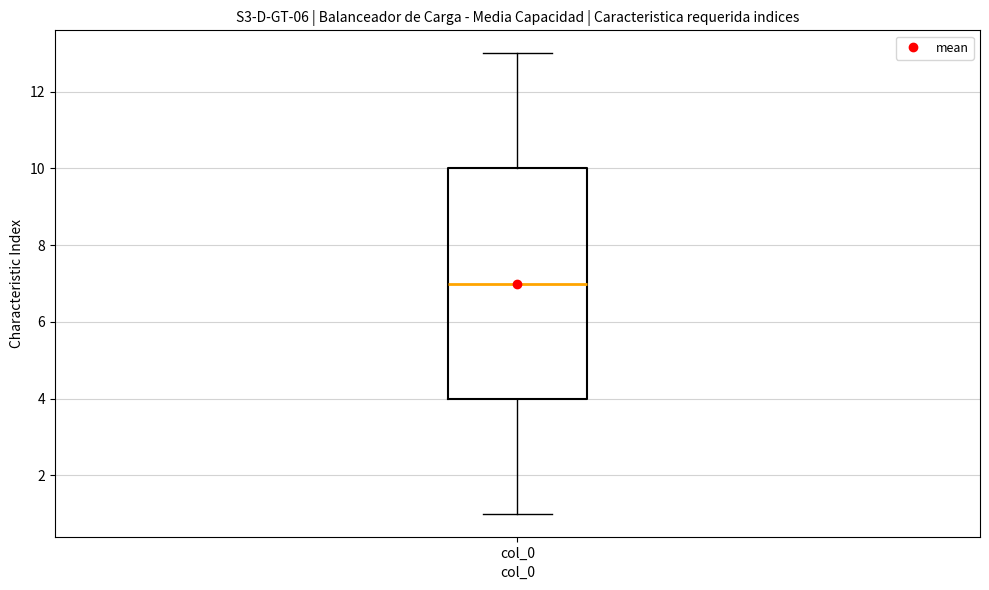

Read this box plot against the y-axis: the position of the median line, the range covered by the box, and the ends of both whiskers. The values are not printed on the chart, so give them approximately, as read against the axis.

median 7, box 4 to 10, whiskers 1 to 13